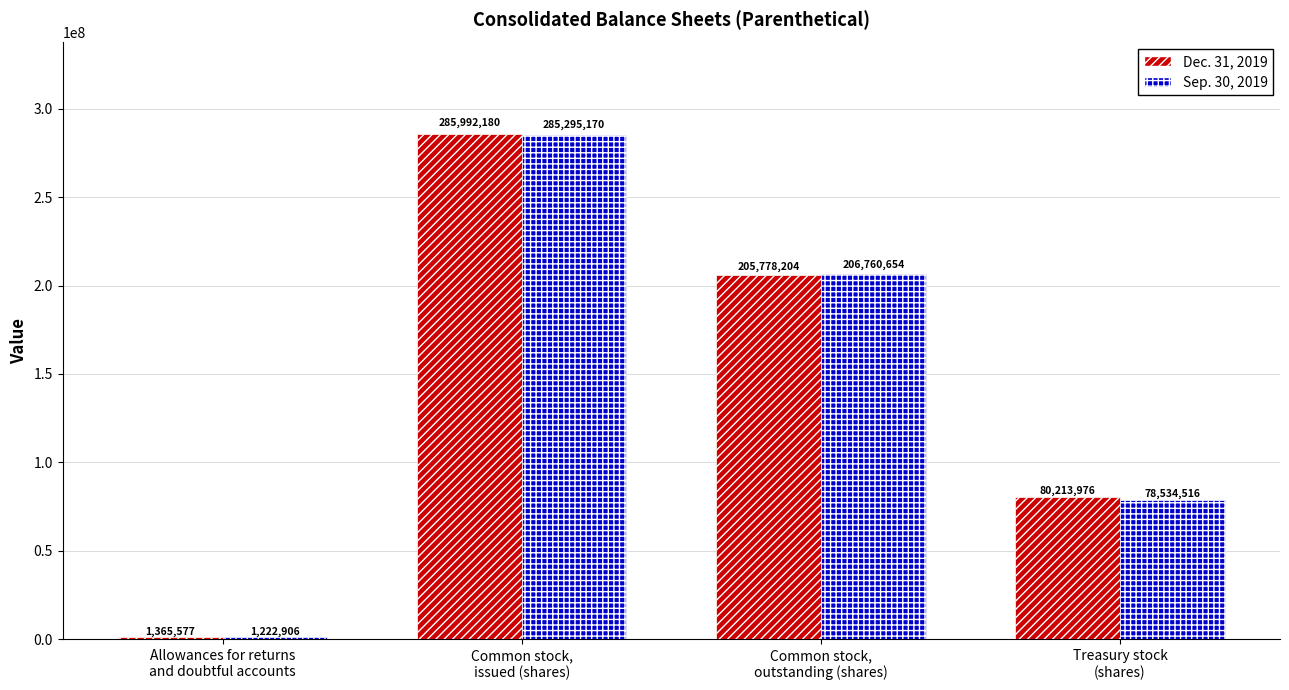

Between Common stock,
issued (shares) and Treasury stock
(shares), which series saw the biggest shift?

Sep. 30, 2019